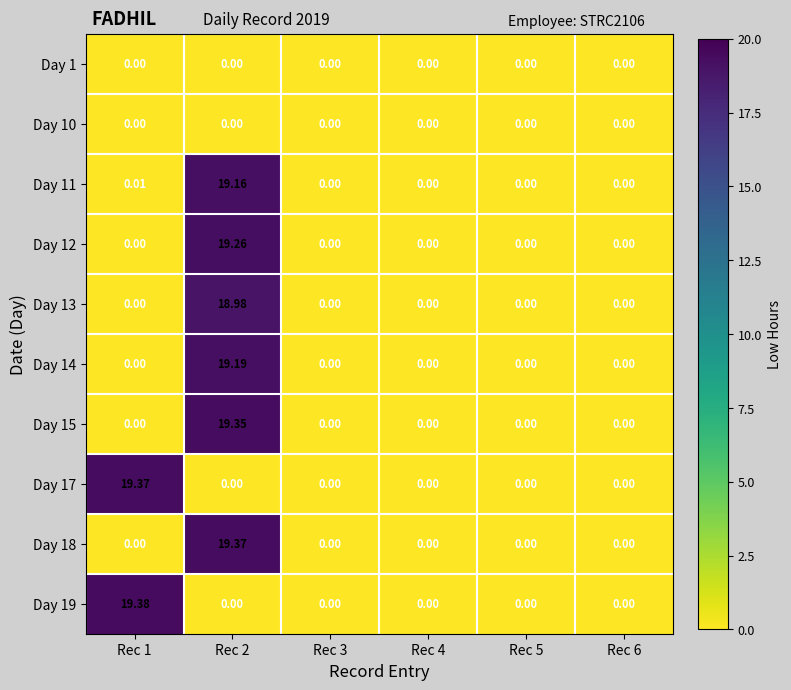

Rank the series at Rec 6 from lowest to highest value.

Day 1, Day 10, Day 11, Day 12, Day 13, Day 14, Day 15, Day 17, Day 18, Day 19